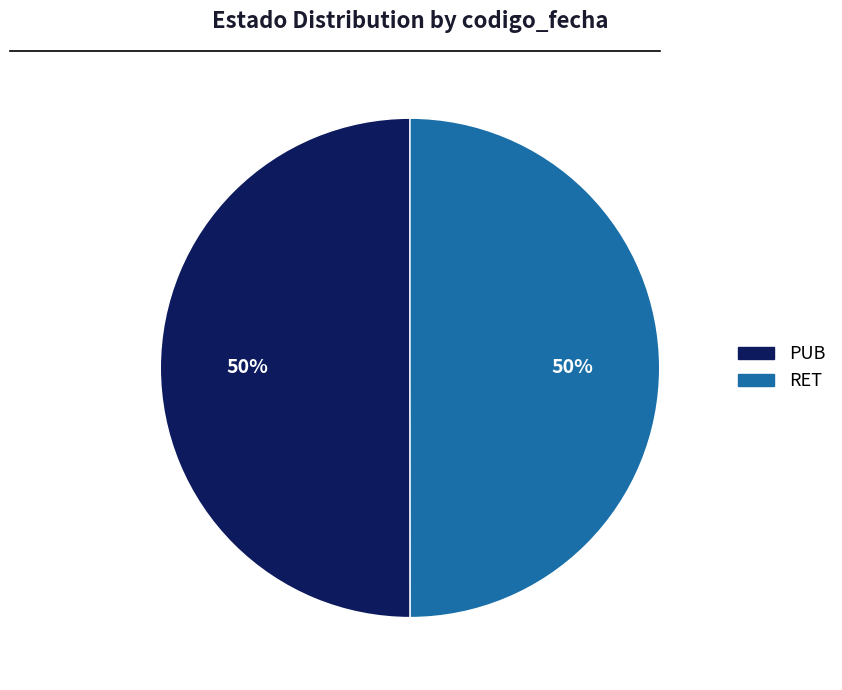

Is it true that PUB is 50% of the pie?

True